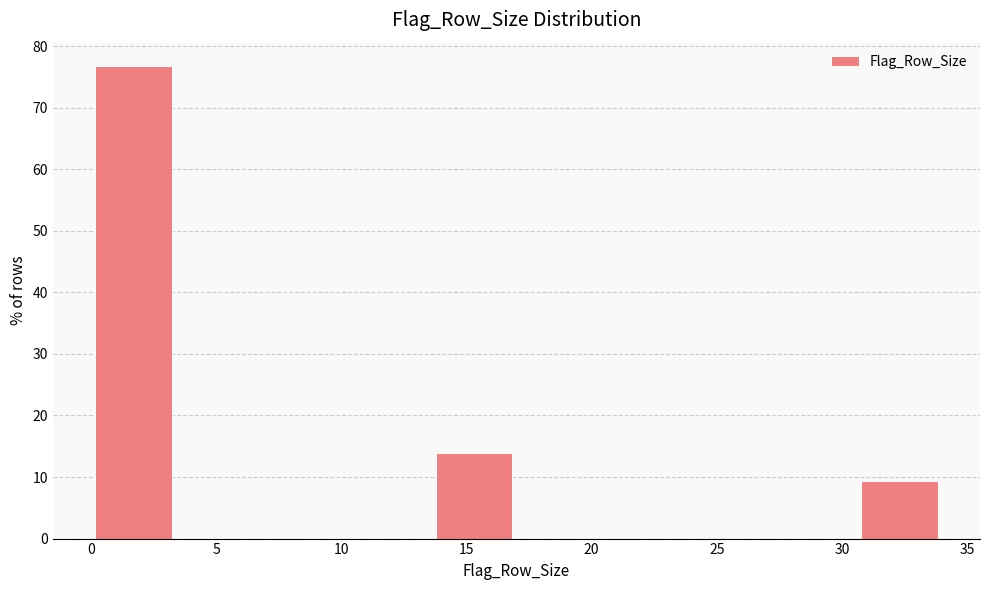

Reading left to right, transcribe this chart: for each bar, give the range it covers on the x-axis and its height. Neither the bar edges nor the heights are printed on the chart, so give them approximately, as read against the axes.

0.0 to 3.4: 77
3.4 to 6.8: 0
6.8 to 10.2: 0
10.2 to 13.6: 0
13.6 to 17.0: 14
17.0 to 20.4: 0
20.4 to 23.8: 0
23.8 to 27.2: 0
27.2 to 30.6: 0
30.6 to 34.0: 9